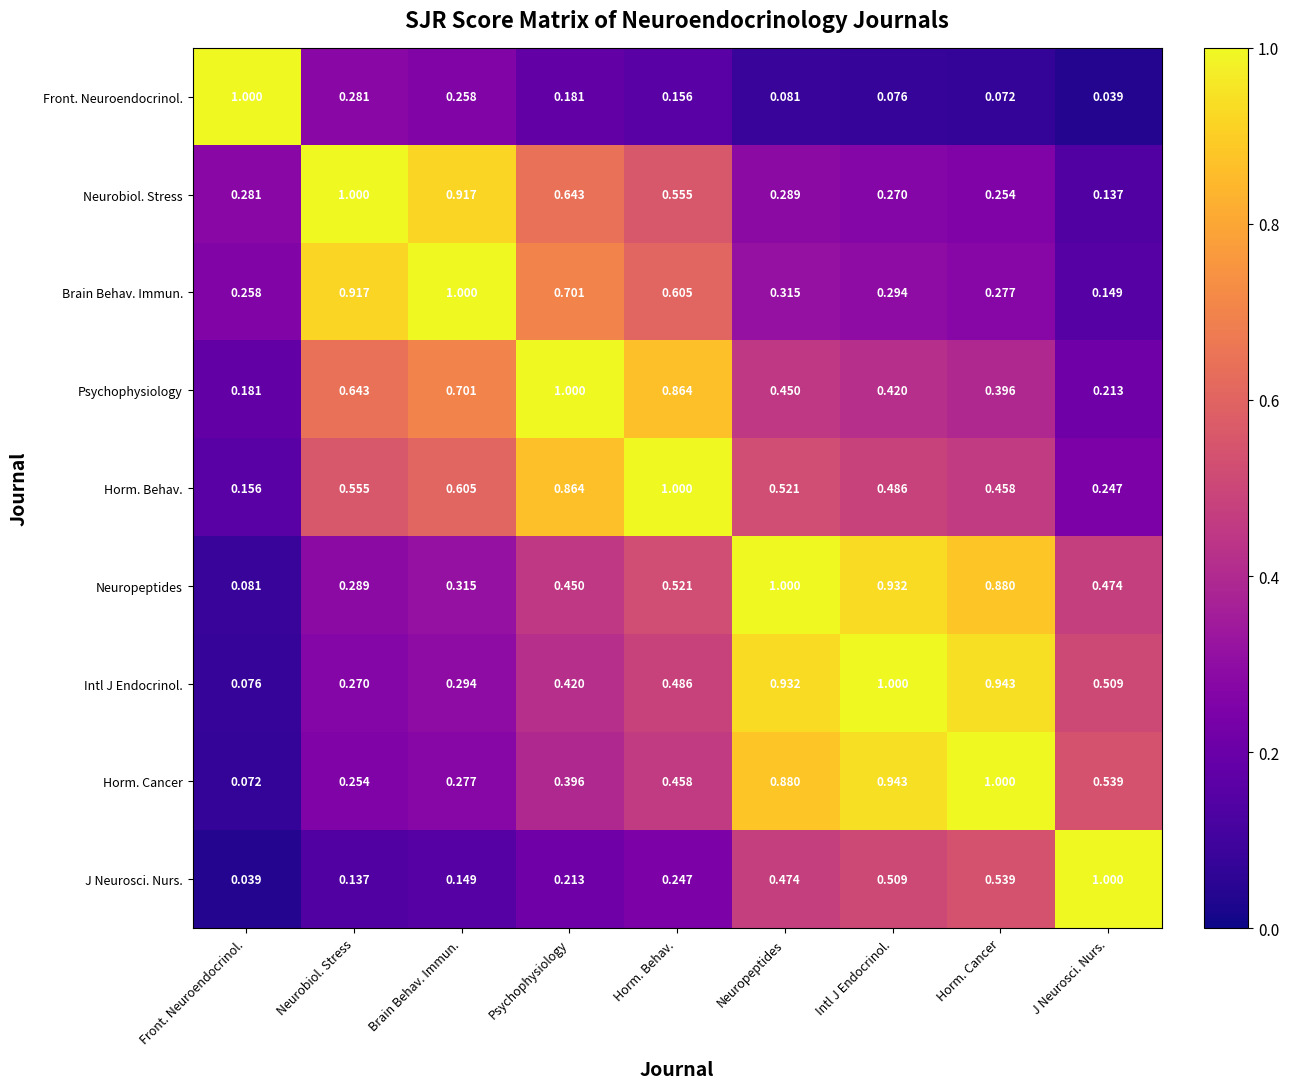

At which category is the sum across all series the highest?

Neuropeptides